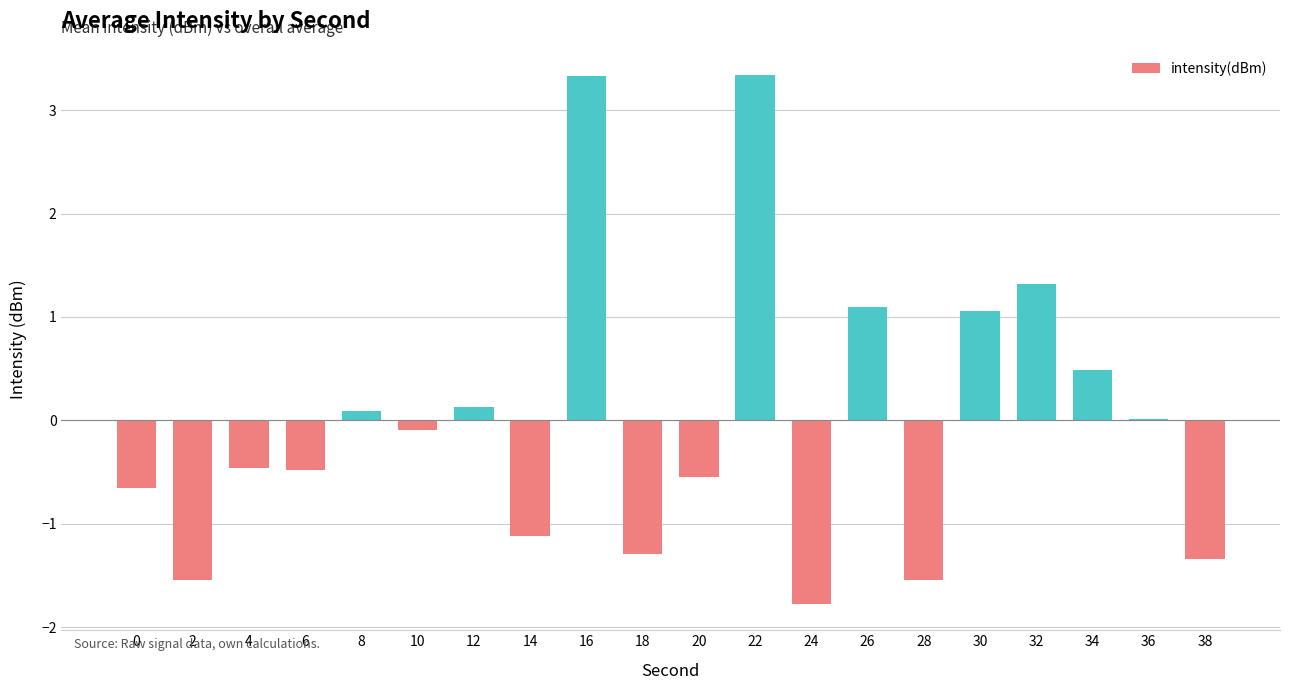

What is the maximum value shown in the chart?

3.3